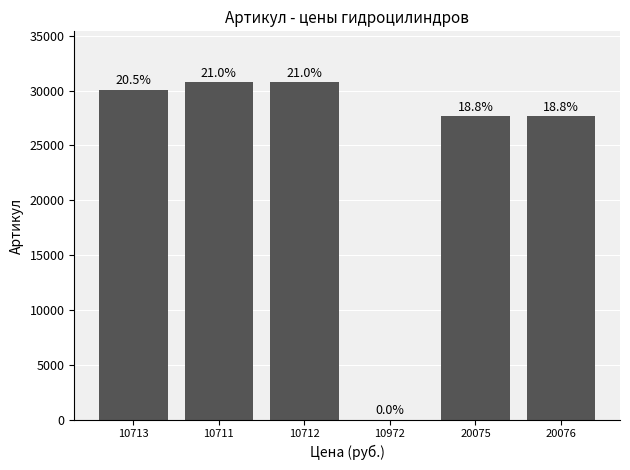

Are the bars horizontal?

No